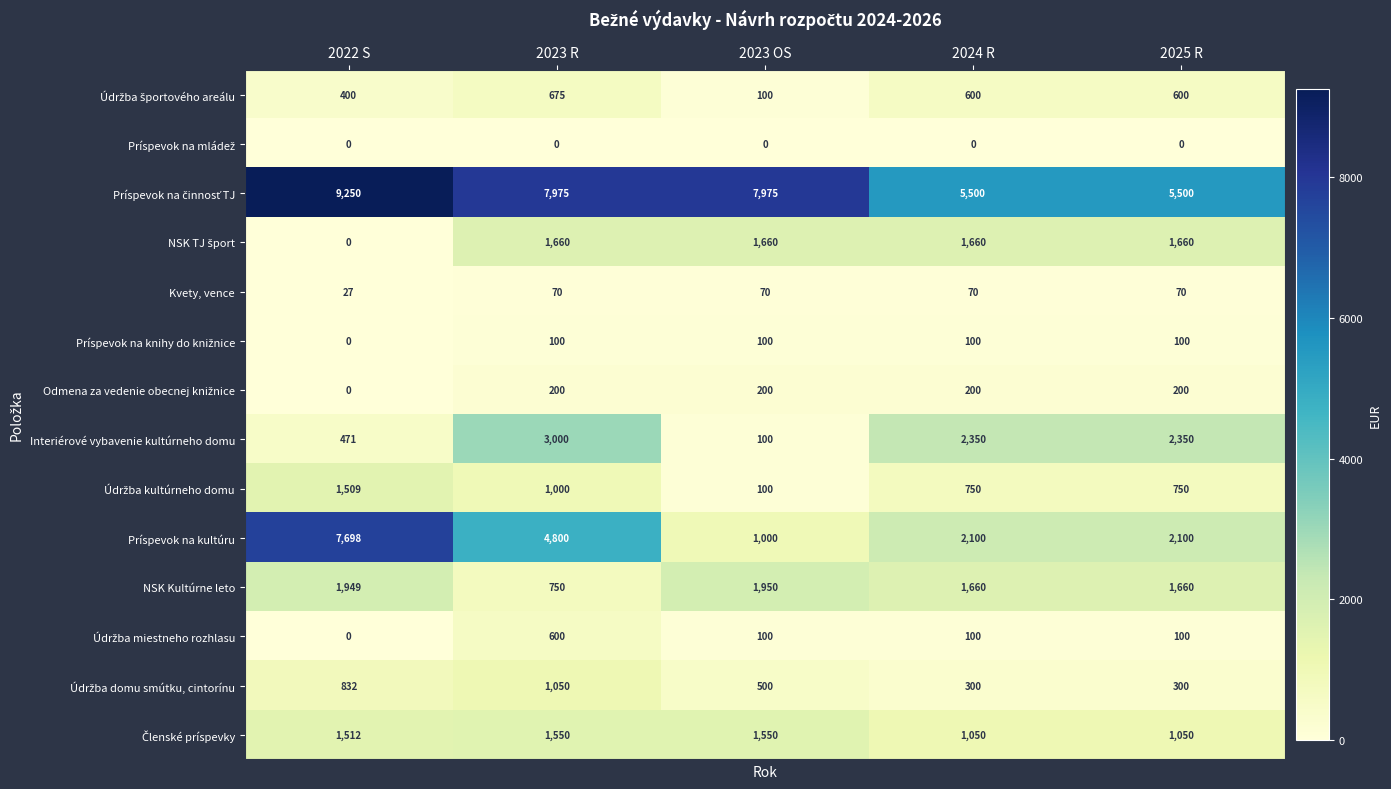

What is the average value of the NSK Kultúrne leto series?

1594